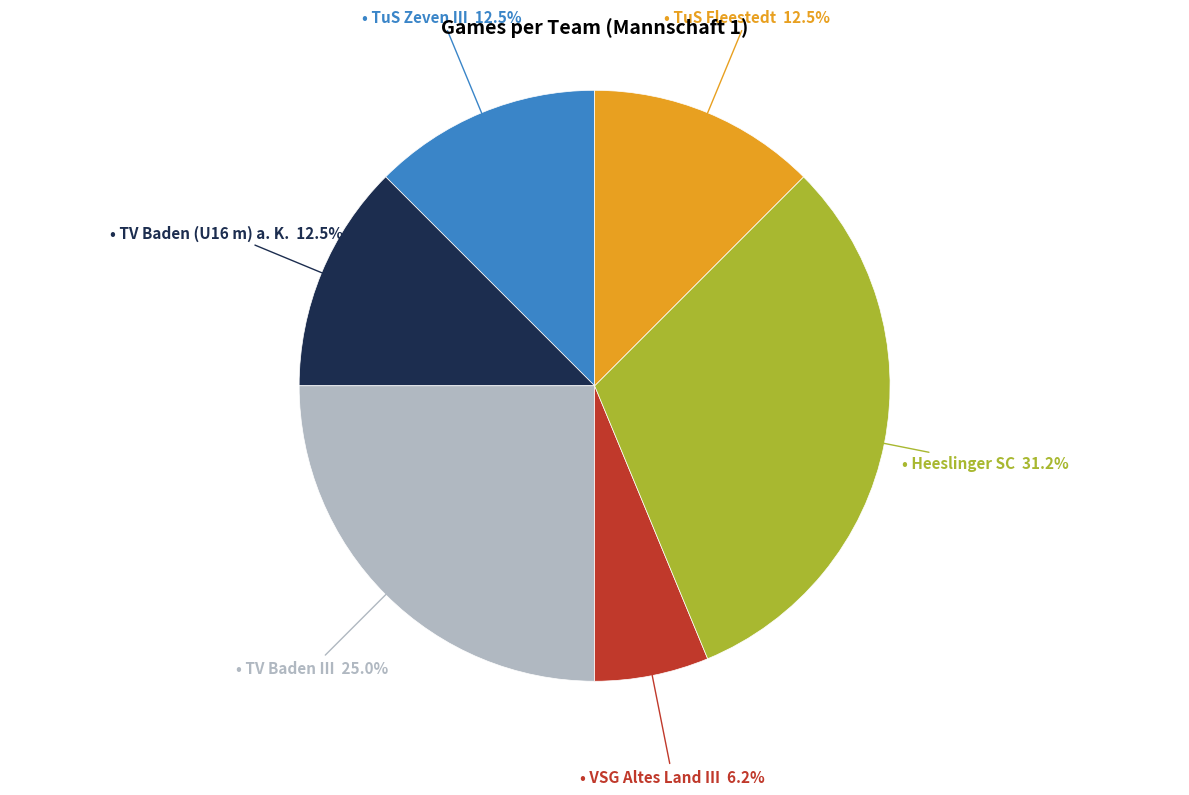

Is there a majority slice in this chart?

No